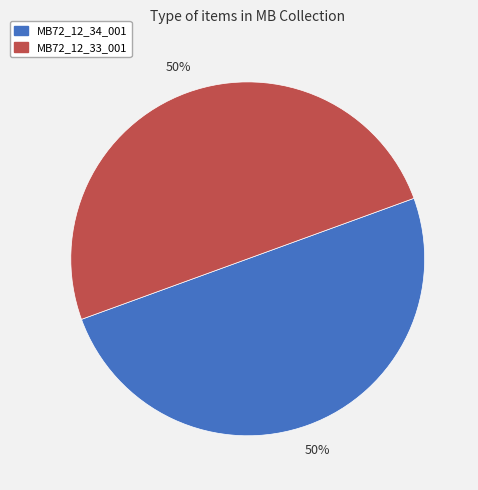

To the nearest percent, what portion does MB72_12_34_001 represent?

50%